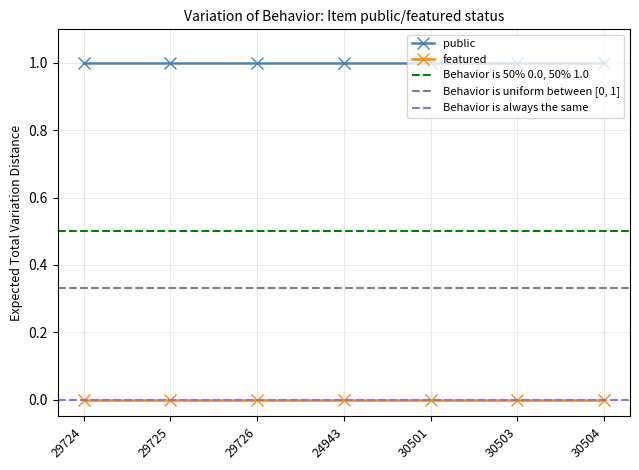

True or false: public and featured cross at least once.

False